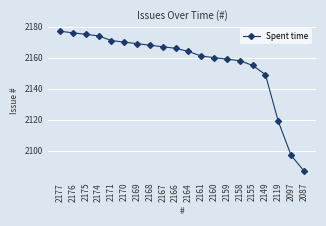

Between 2177 and 2164, which is larger?

2177